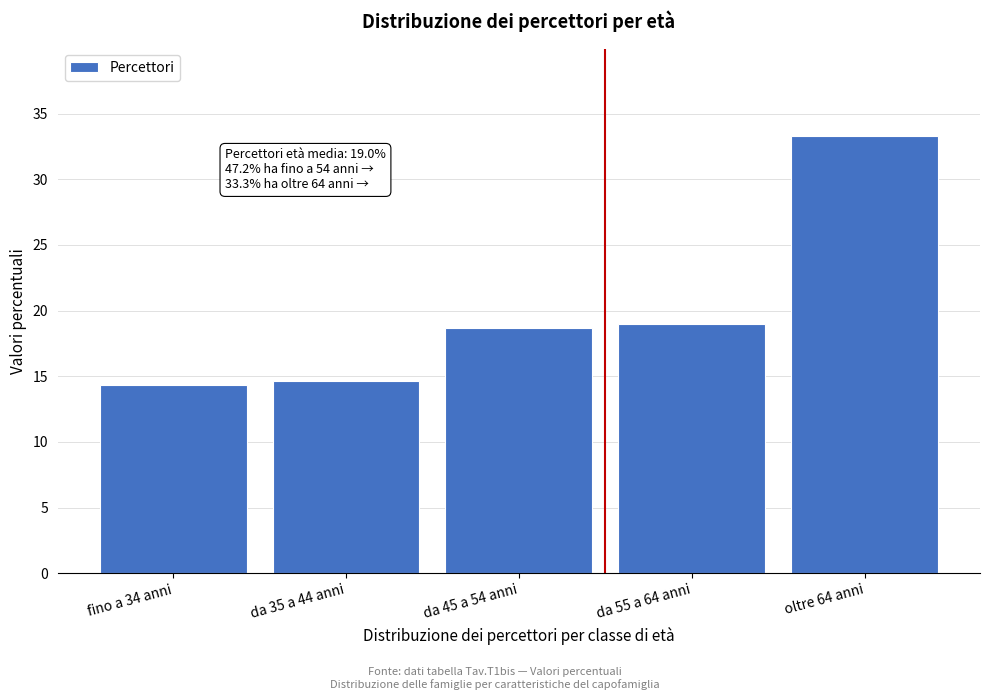

Reading left to right, transcribe all the data shown in this chart.

14.3	14.6	18.7	19.0	33.3